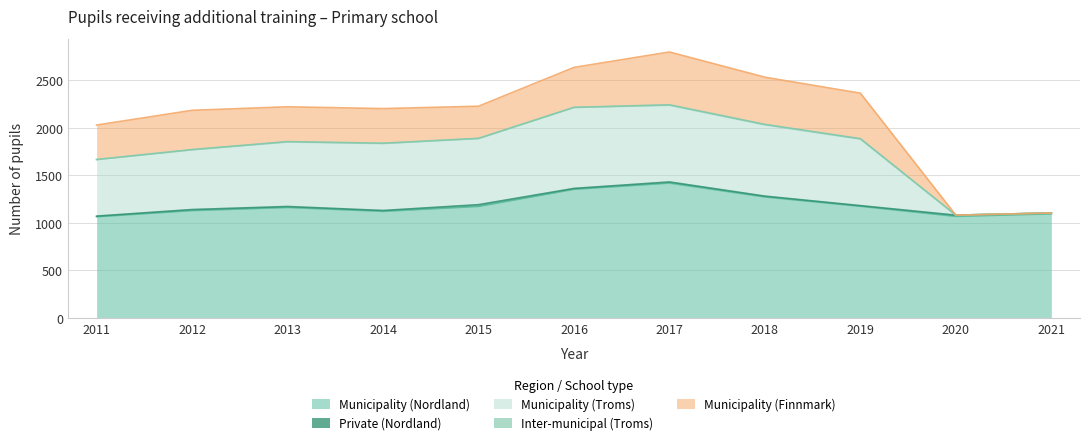

How many lines are shown in the chart?

5